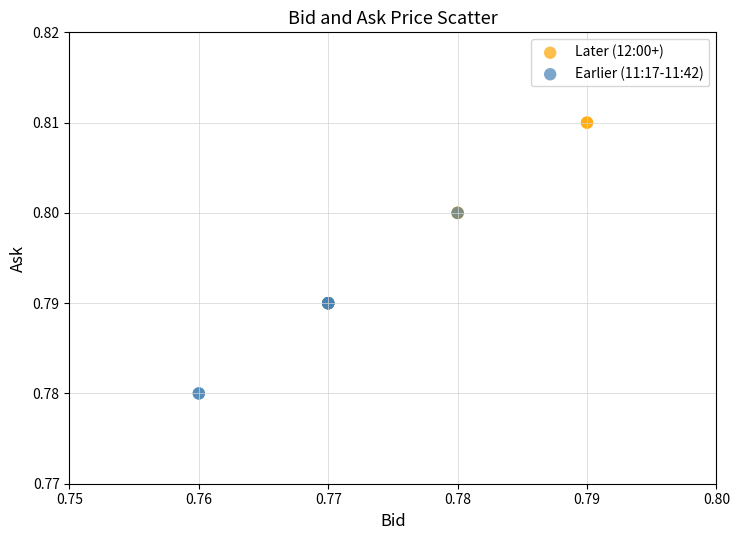

Which series contains the highest Y value?

Later (12:00+)